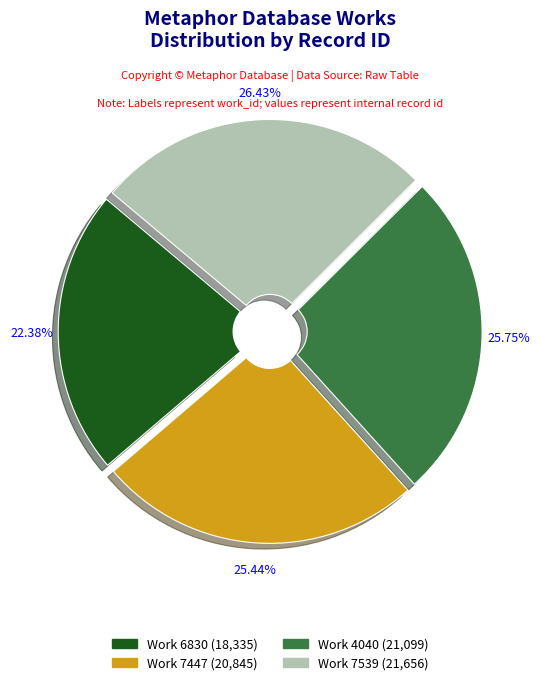

Does any single category account for the majority?

No